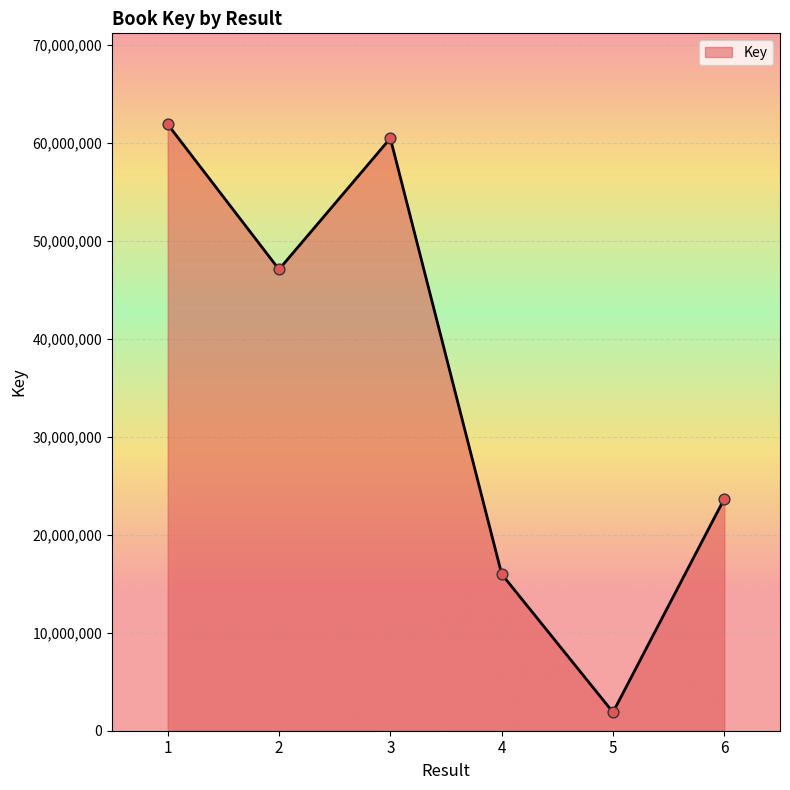

Between 6 and 1, which is larger?

1